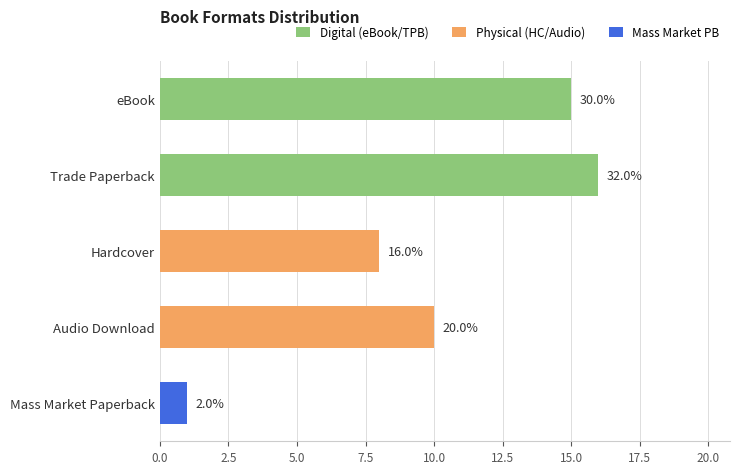

How many bars are there in total?

5